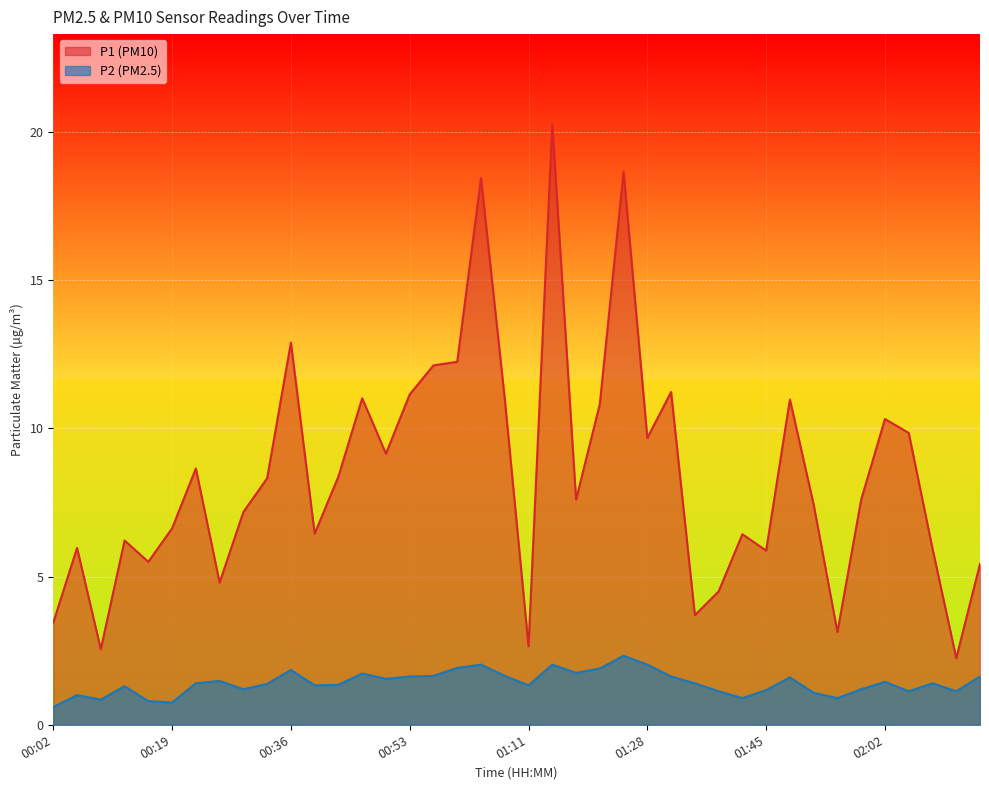

At which label is P1 closest to 11?

01:07